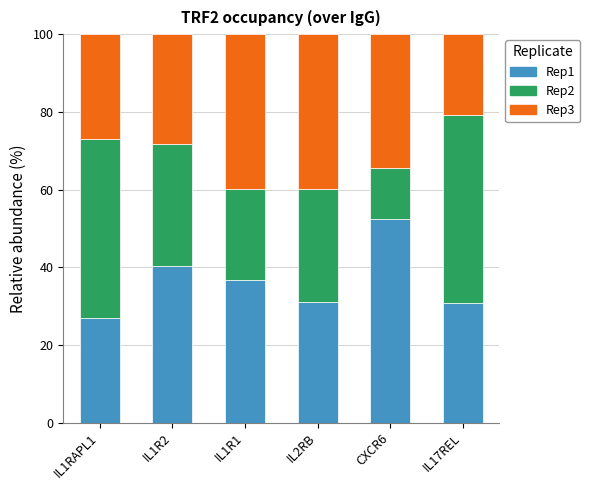

The Rep1 series shows 87.0 at CXCR6. True or false?

False